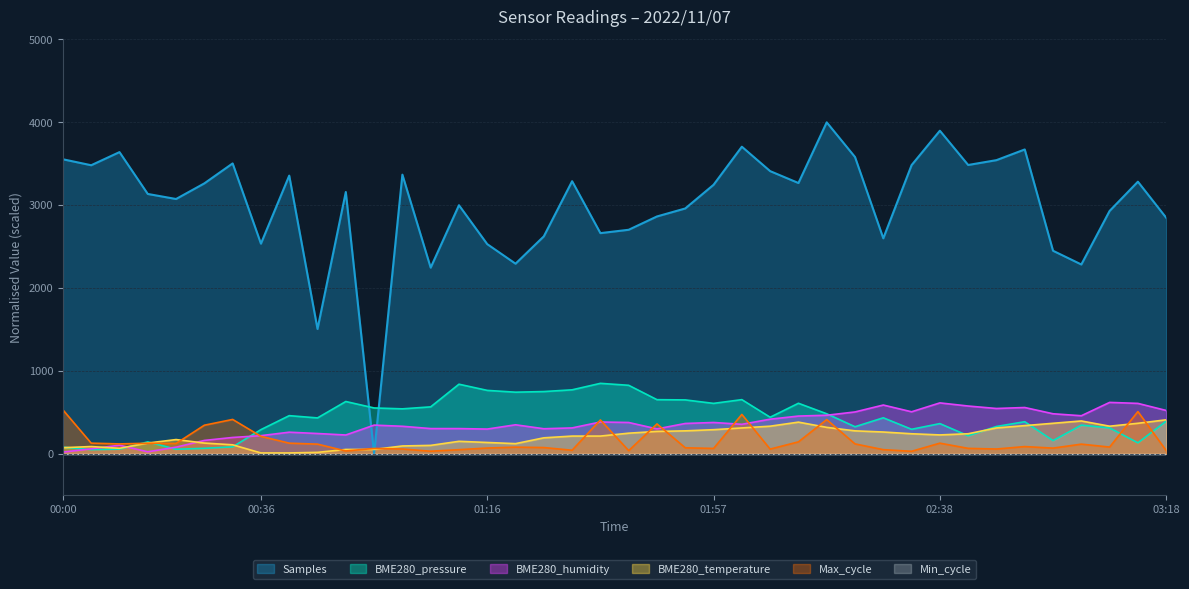

What is the maximum value shown in the chart?

4000.0